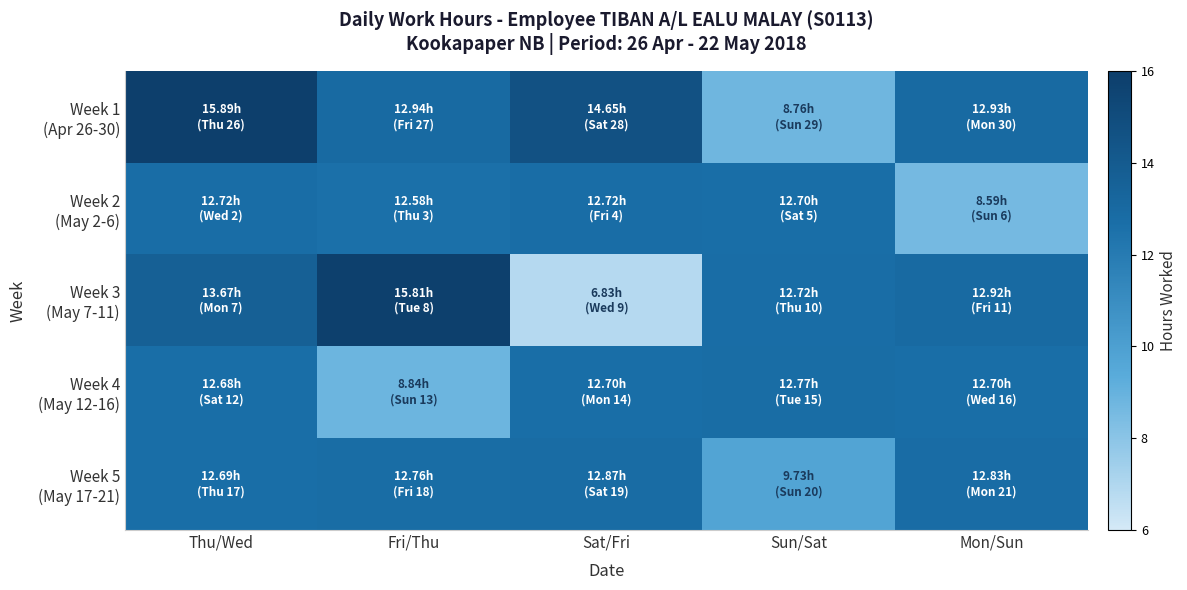

Which series has the widest spread of values?

Week 3 (May 7-11)